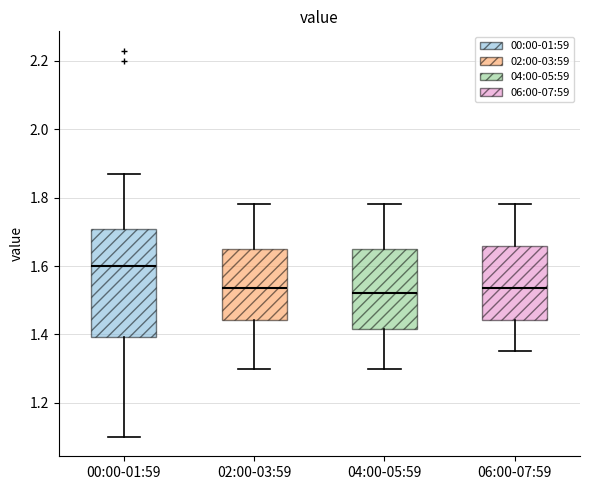

Where does the upper whisker of the box for 02:00-03:59 end on the y-axis? The values are not printed on the chart, so give them approximately, as read against the axis.

1.78